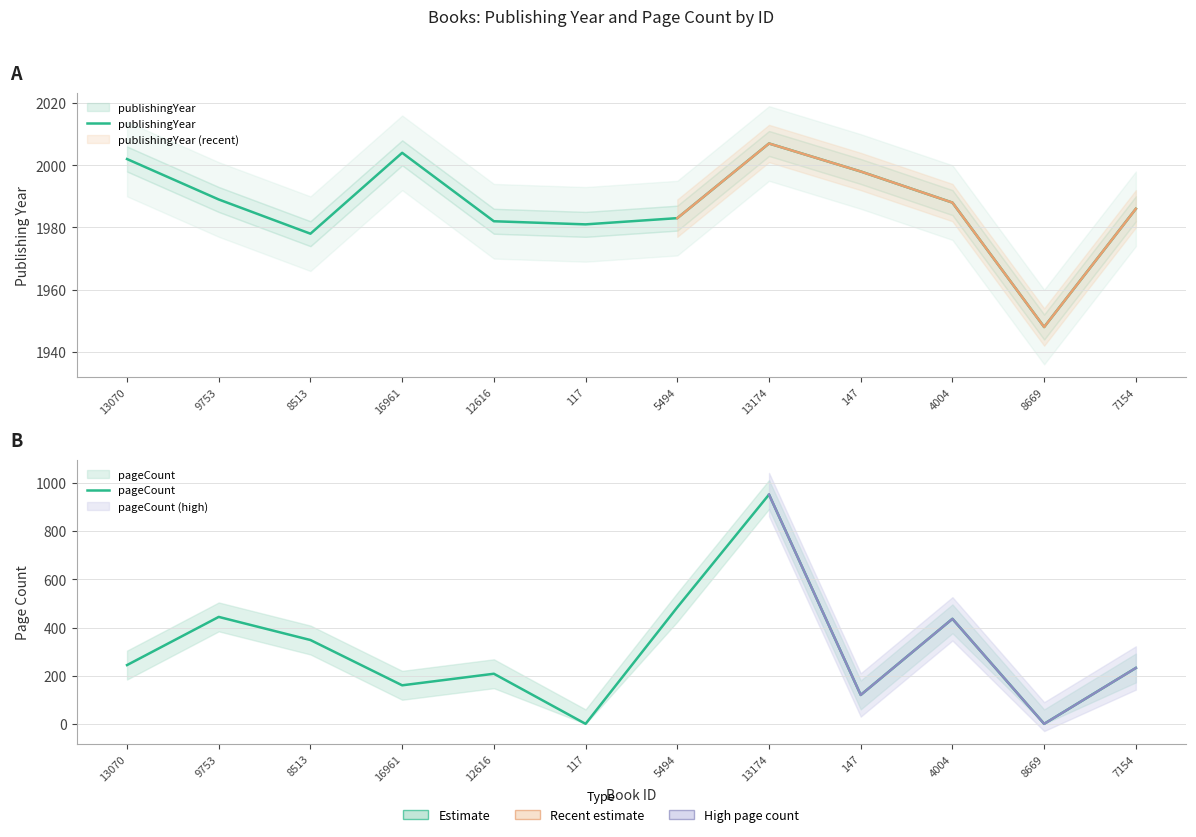

How many categories are shown in the chart?

12